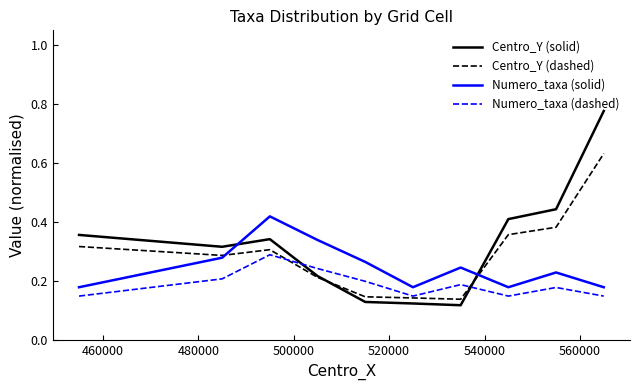

True or false: Numero_taxa (dashed) has more than 2 points higher than both neighbors.

True